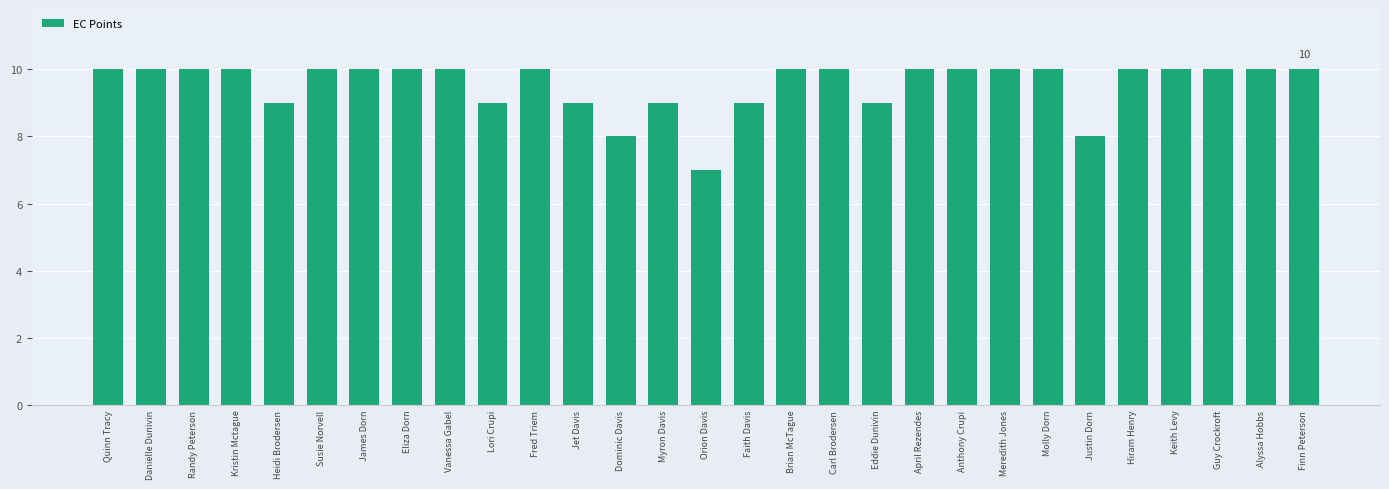

Reading right to left, transcribe all the data shown in this chart.

10	10	10	10	10	8	10	10	10	10	9	10	10	9	7	9	8	9	10	9	10	10	10	10	9	10	10	10	10